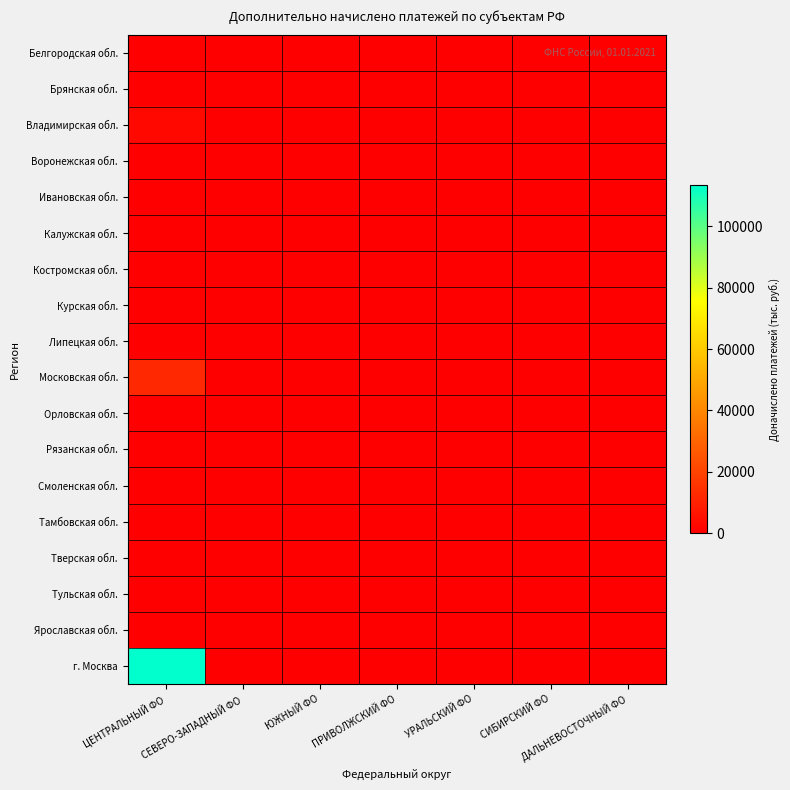

Rank the series by their maximum value, from highest to lowest.

г. Москва, Московская обл., Владимирская обл., Костромская обл., Тульская обл., Белгородская обл., Ярославская обл., Курская обл., Ивановская обл., Брянская обл., Воронежская обл., Калужская обл., Липецкая обл., Орловская обл., Рязанская обл., Смоленская обл., Тамбовская обл., Тверская обл.